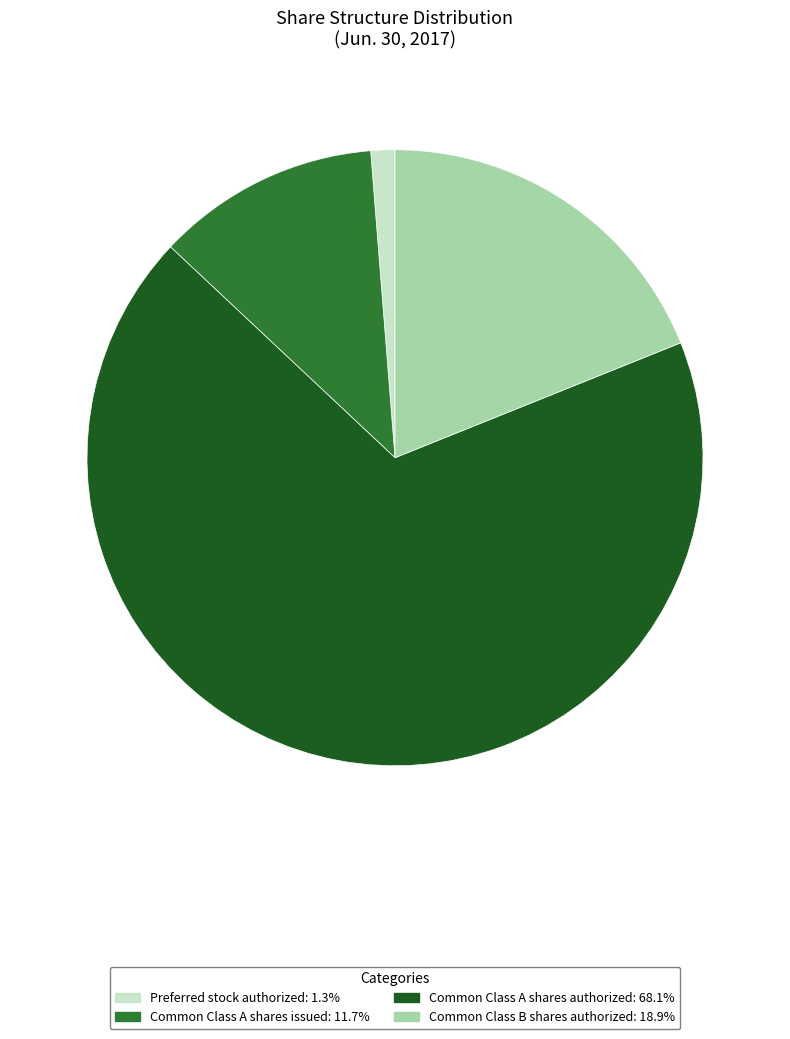

Which slice is the largest?

Common Class A shares authorized